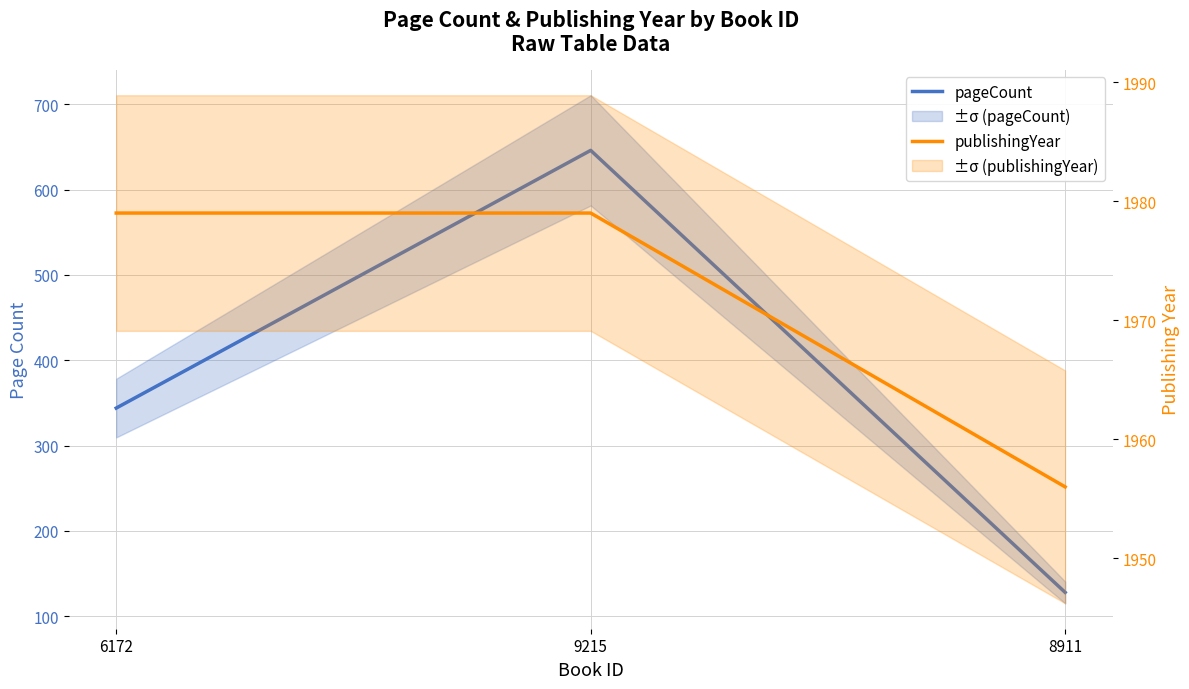

What is the lowest value of the pageCount series?

128